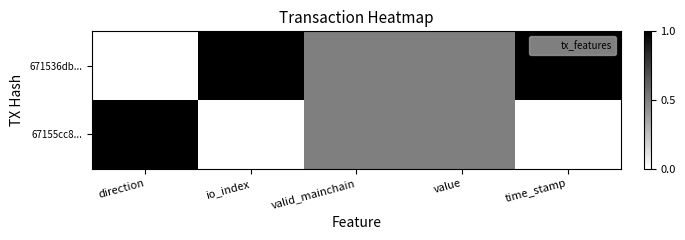

Reading left to right, list all the values displayed in this chart.

671536db...: direction=0.0	io_index=1.0	valid_mainchain=0.5	value=0.5	time_stamp=1.0
67155cc8...: direction=1.0	io_index=0.0	valid_mainchain=0.5	value=0.5	time_stamp=0.0